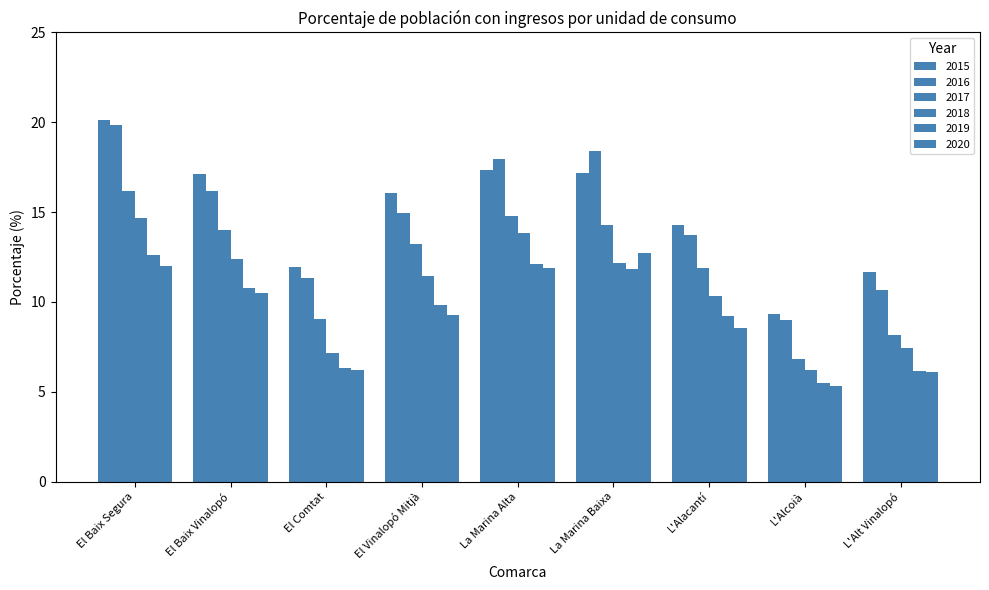

What is the approximate value of 2015 at El Vinalopó Mitjà?

16.0